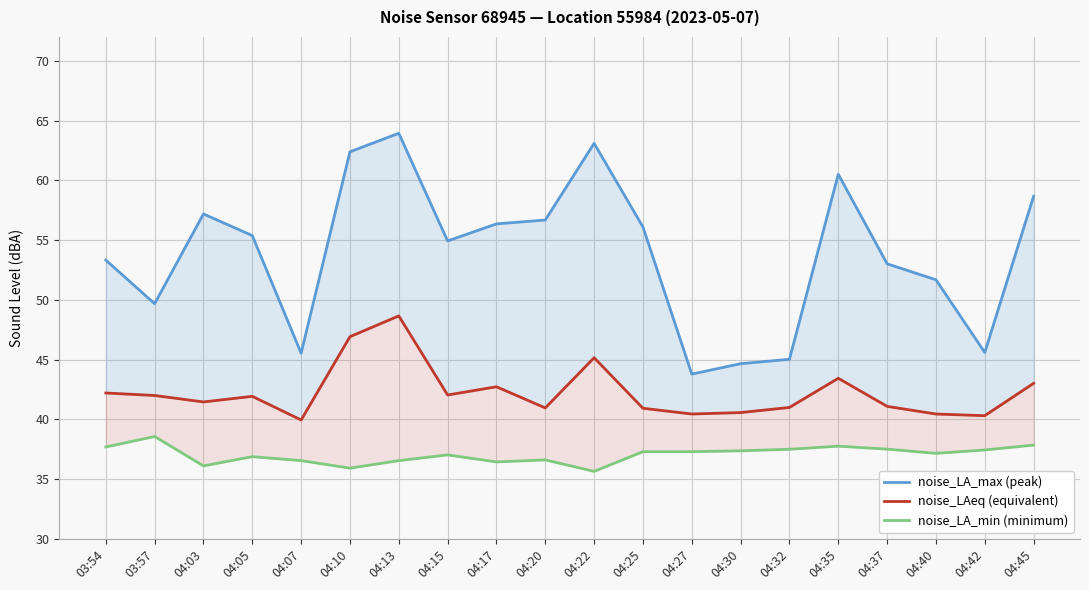

Is it true that noise_LAeq (equivalent) equals 42.0 at 04:15?

True